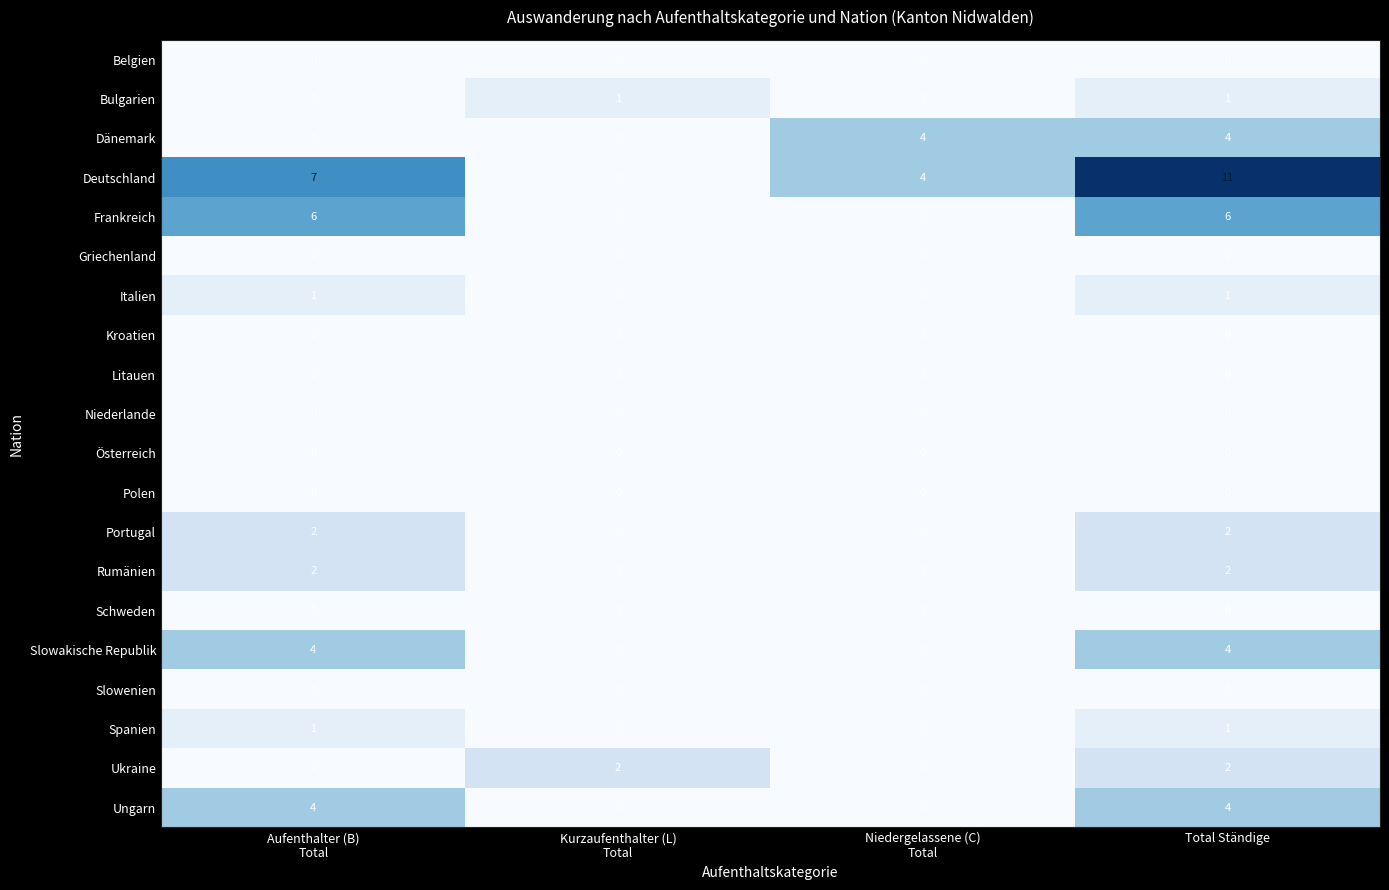

Which series has the widest spread of values?

Deutschland